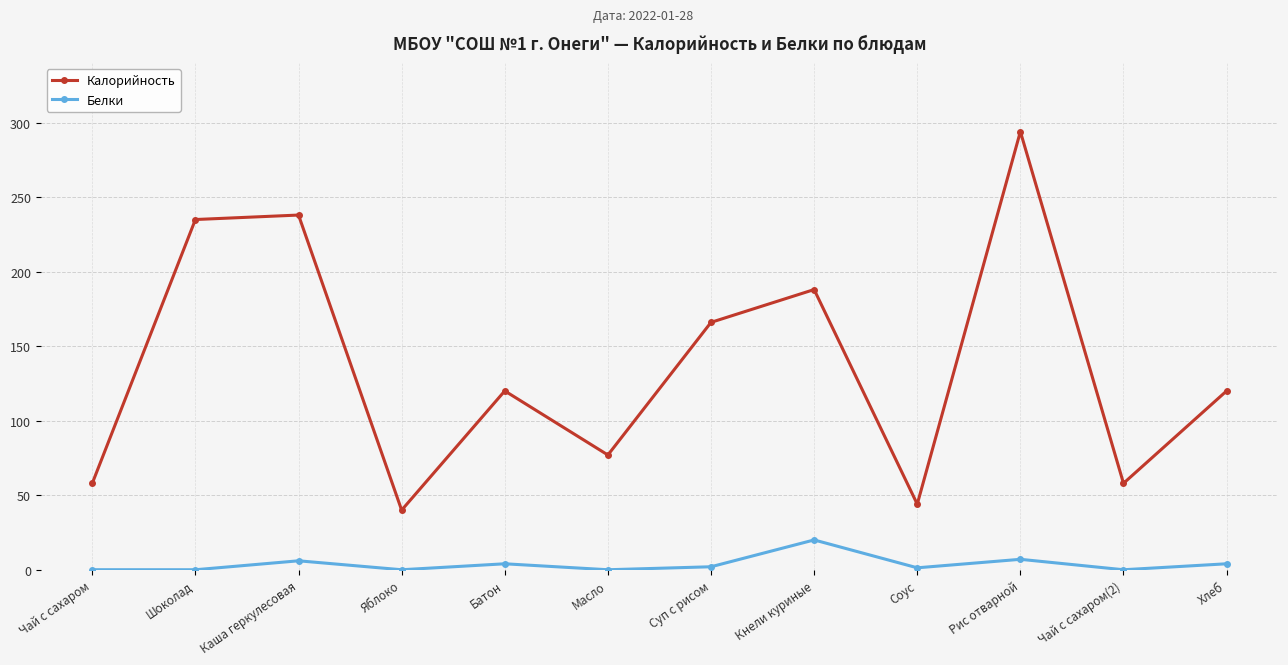

List the series in order of their peak value, highest first.

Калорийность, Белки